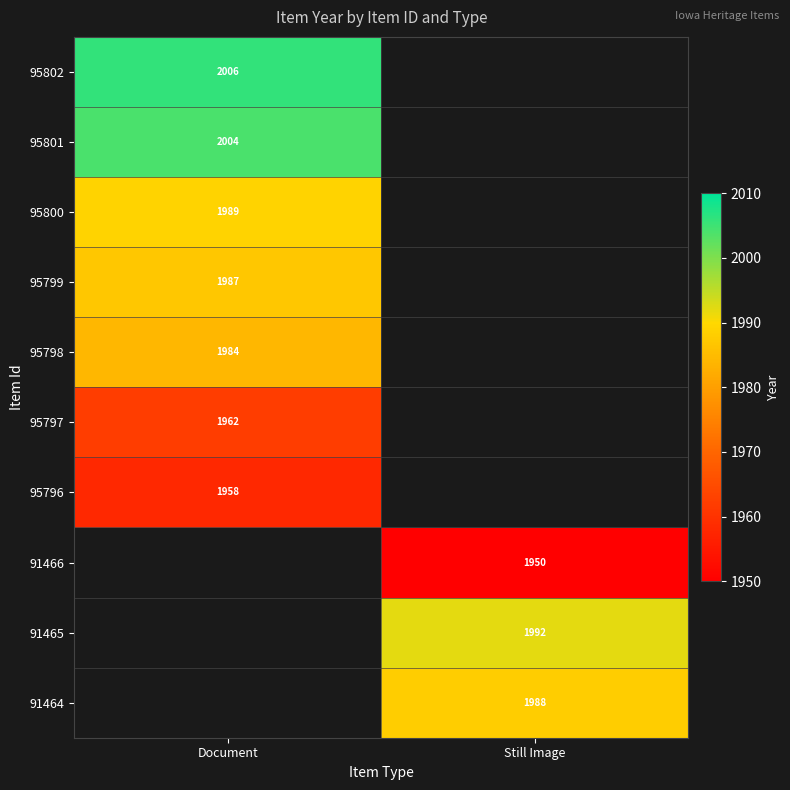

True or false: 95798 has a value of 1984 at Document.

True